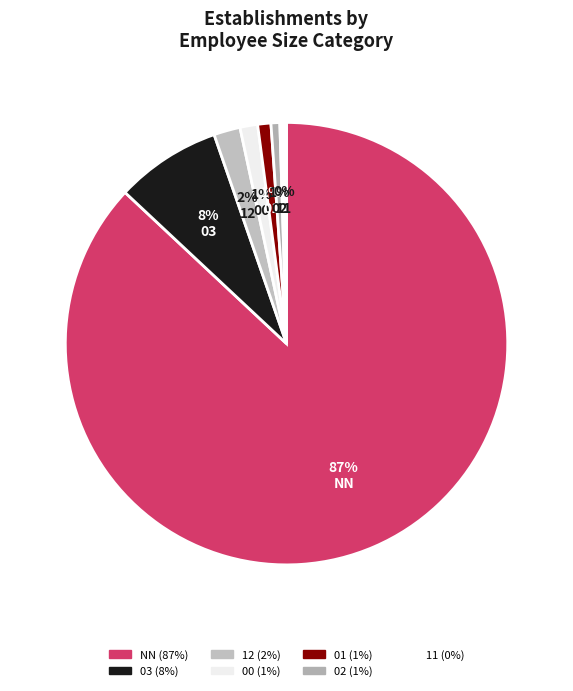

Which category has the smallest portion of the pie?

11